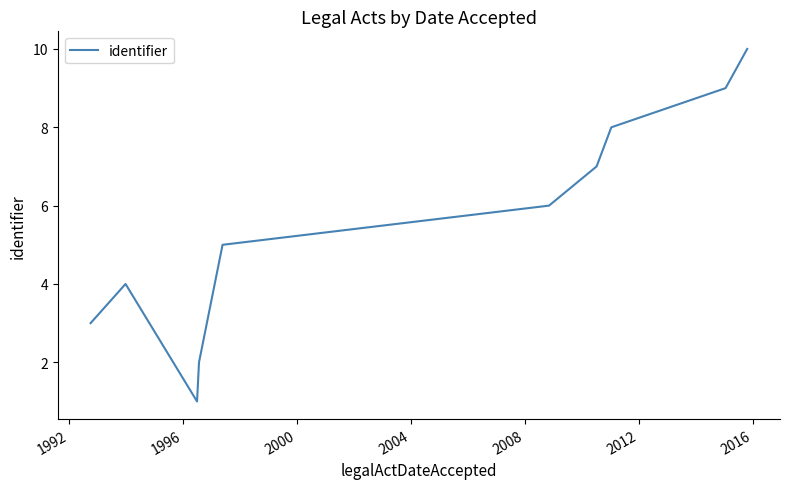

What is the maximum value shown in the chart?

10